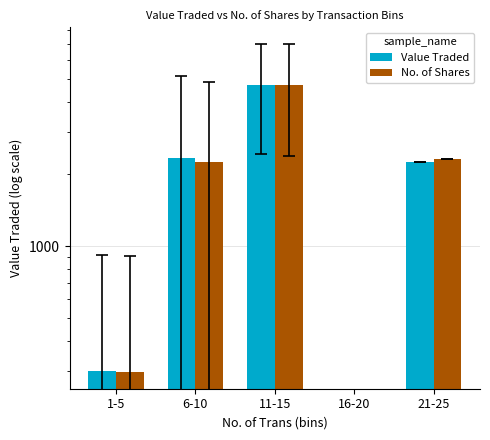

What is the difference between the maximum and minimum values in the Value Traded series?

4687.2